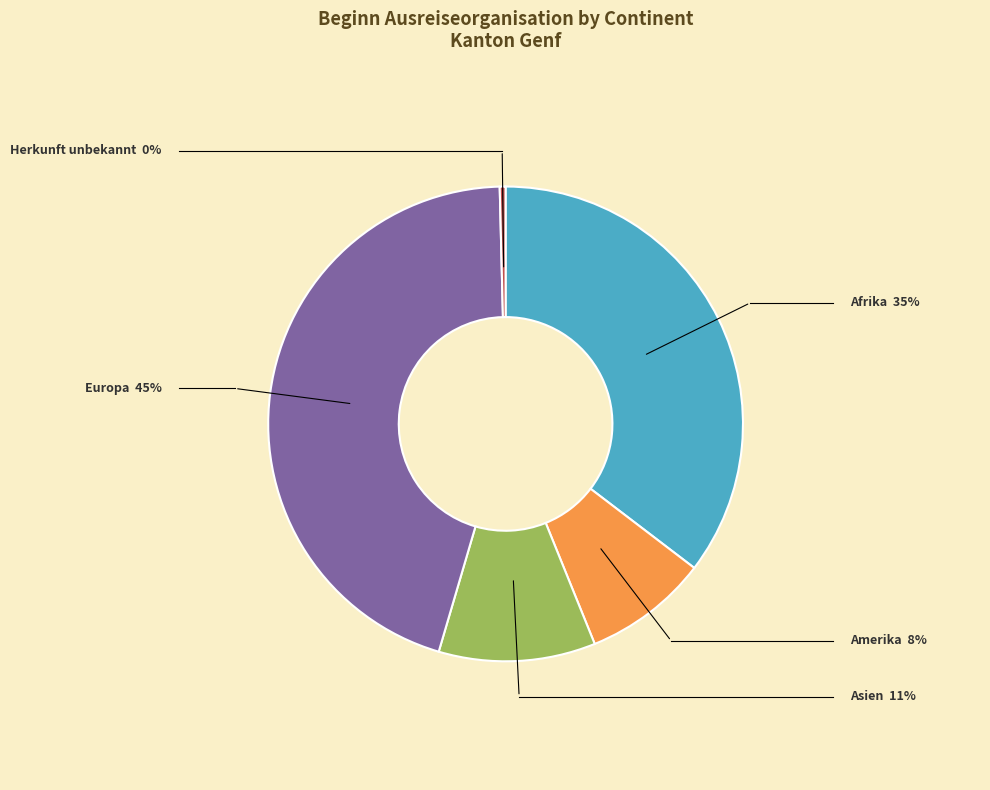

How many segments does this pie chart have?

5